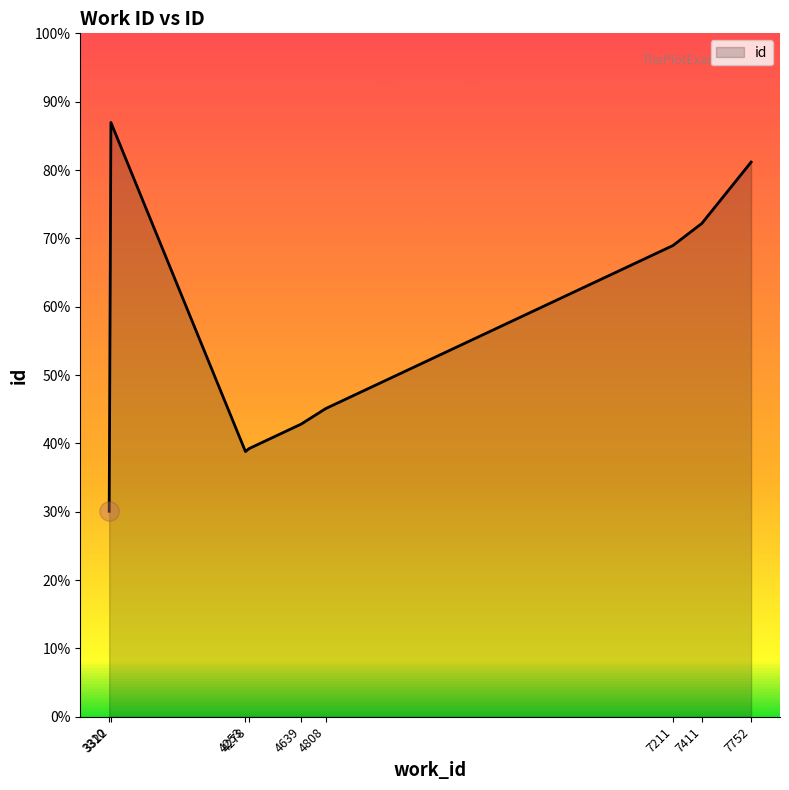

Does the chart display data point markers on the line(s)?

No